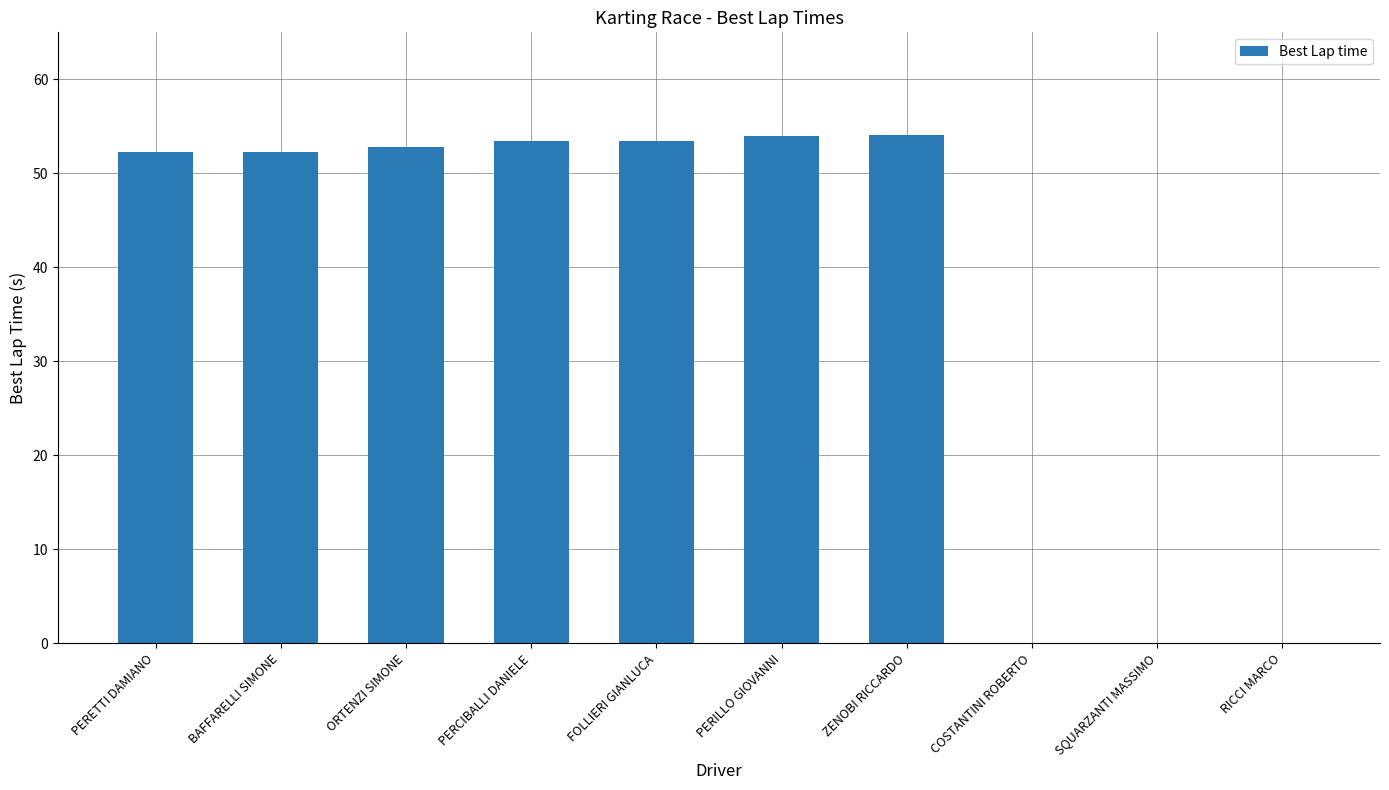

Count the number of categories in the chart.

10